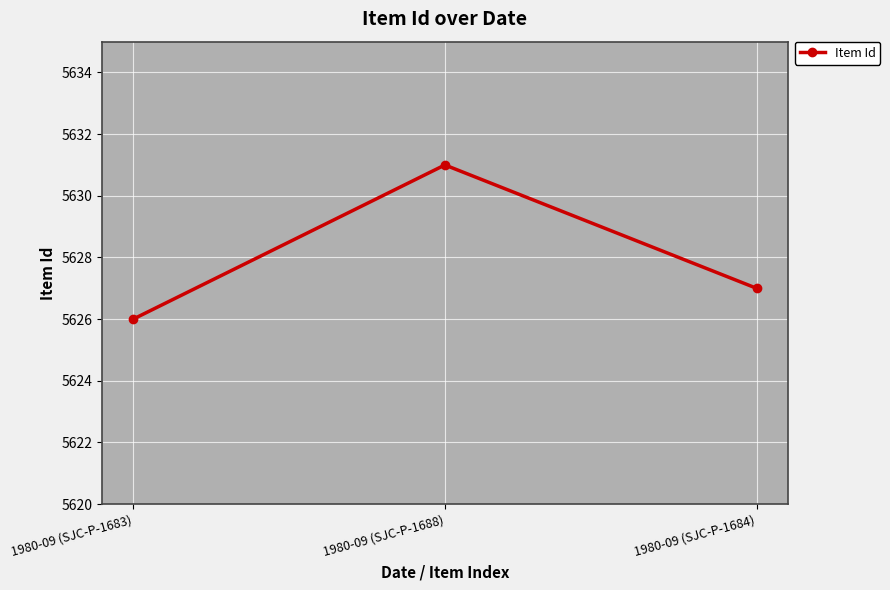

What is the change in value from 1980-09 (SJC-P-1688) to 1980-09 (SJC-P-1684)?

-4